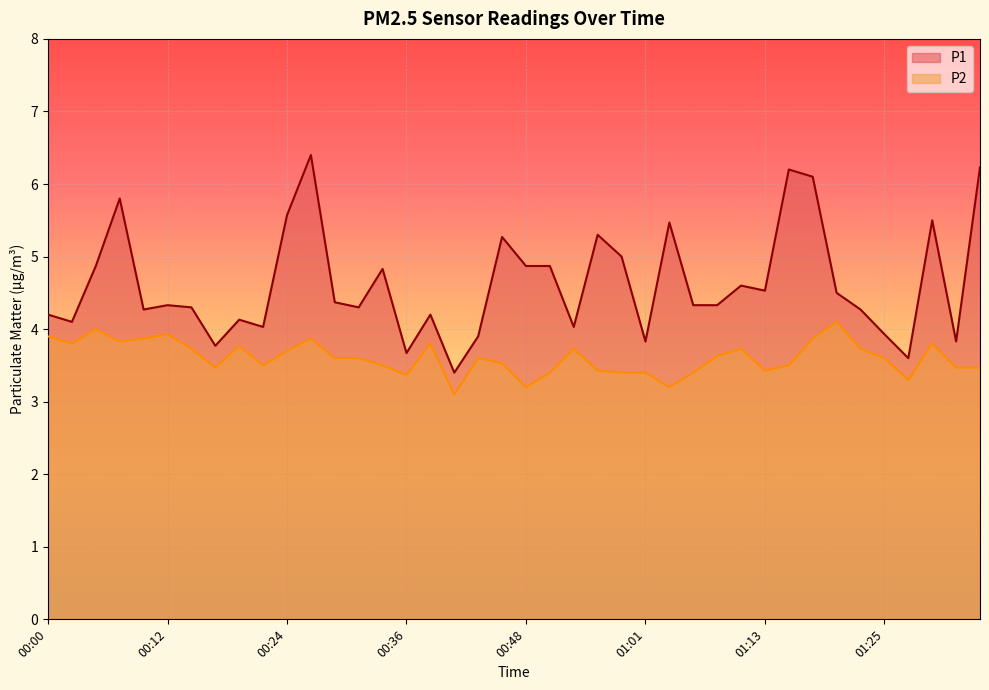

At which category does the chart reach its peak across all series?

00:26